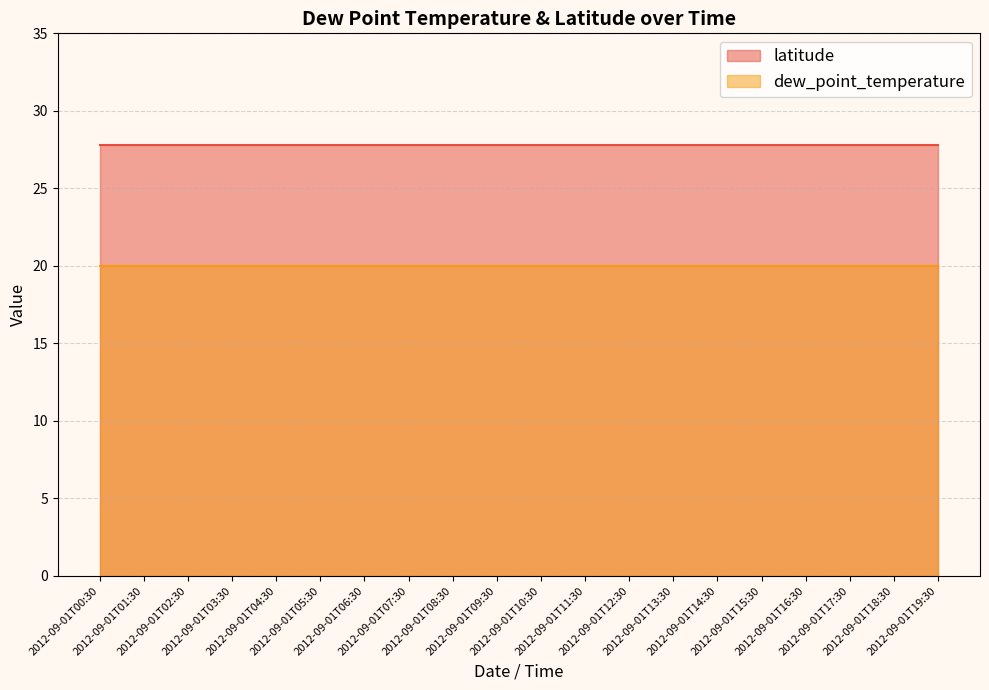

What is the label of the 19th point from the right?

2012-09-01T01:30